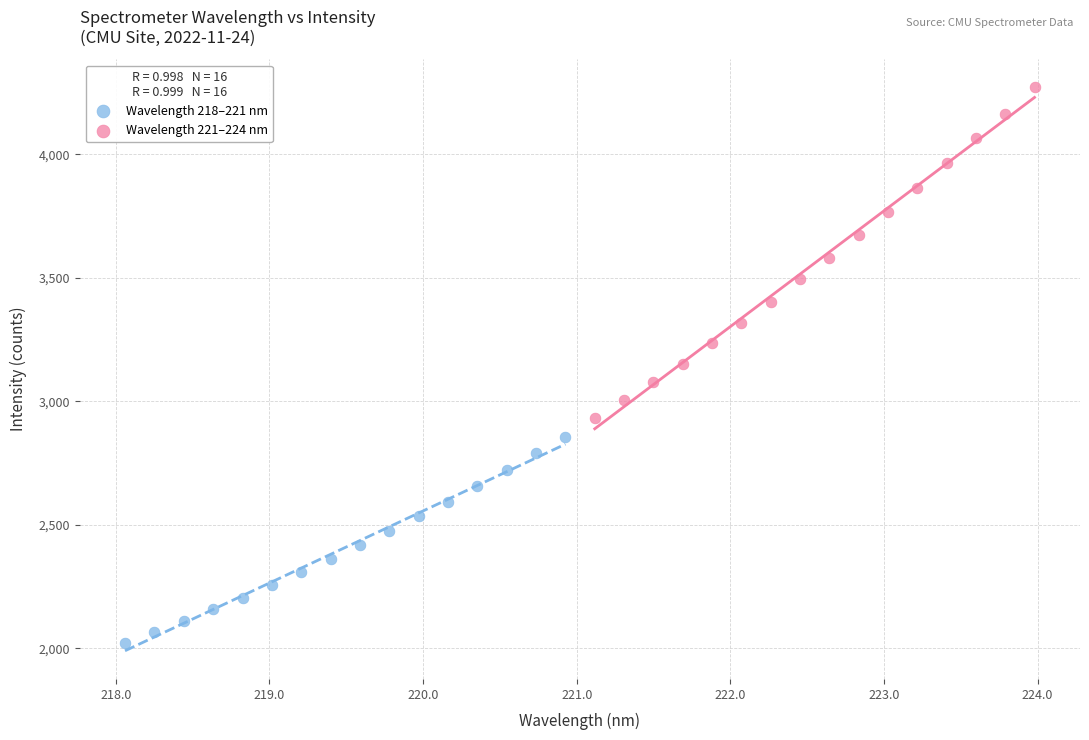

What are all the series names shown in the legend?

Wavelength 218–221 nm, Wavelength 221–224 nm